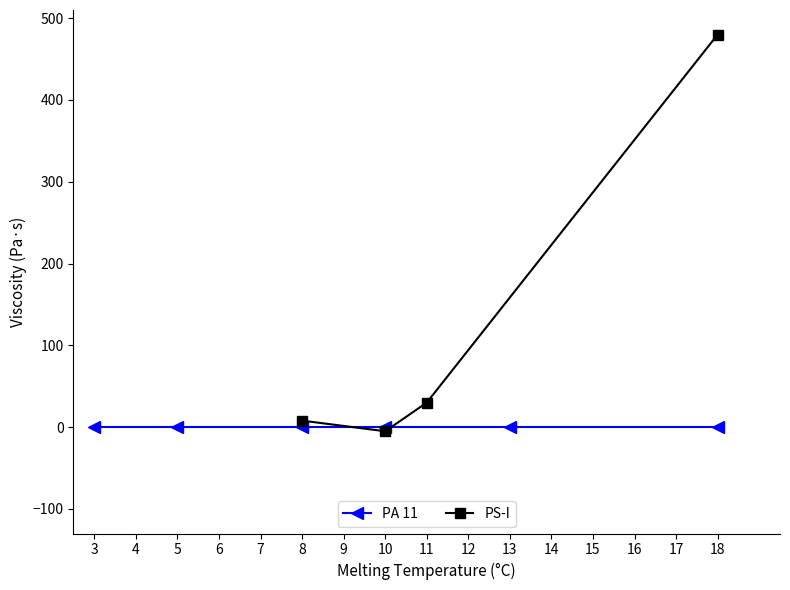

Does the chart display data point markers on the line(s)?

Yes